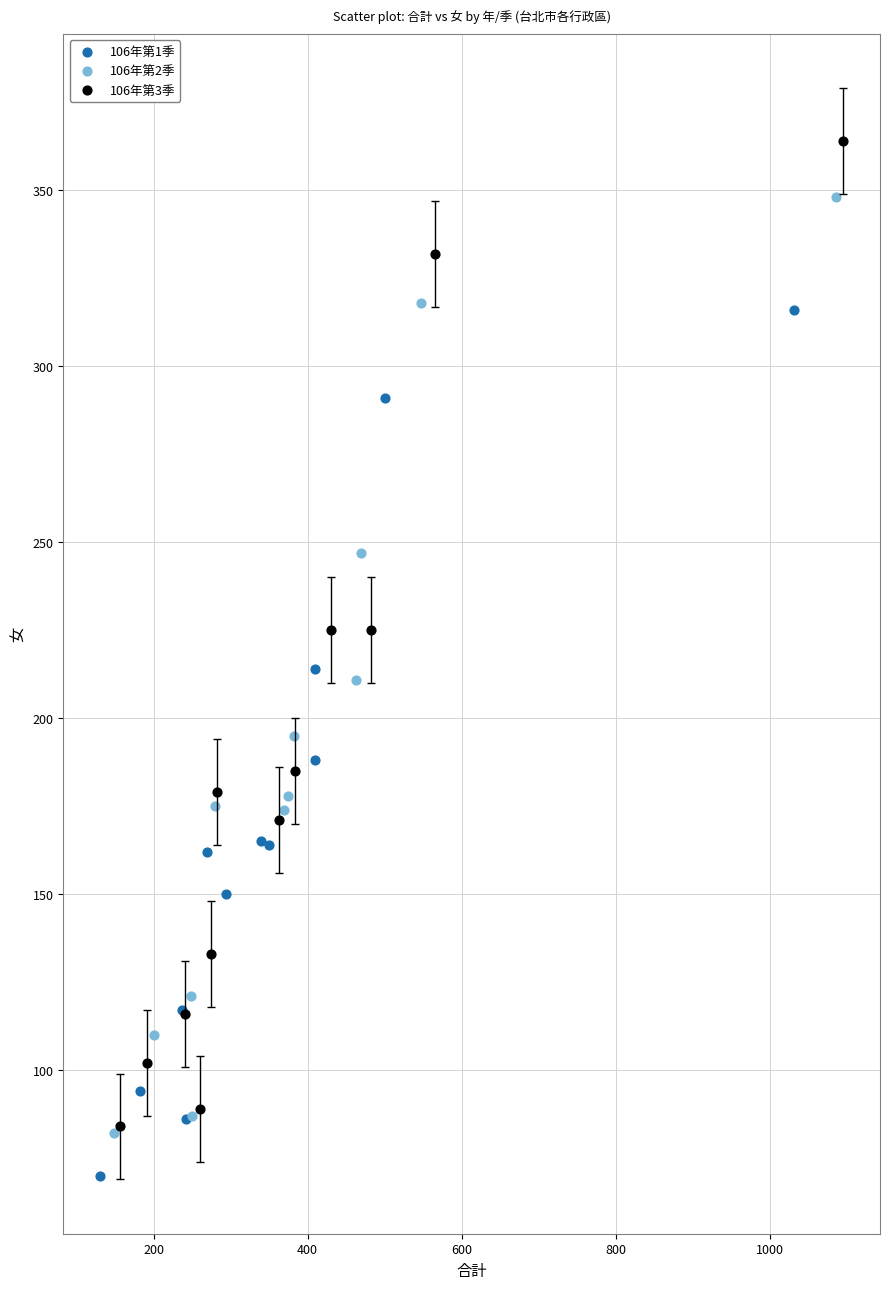

What are all the series names shown in the legend?

106年第1季, 106年第2季, 106年第3季